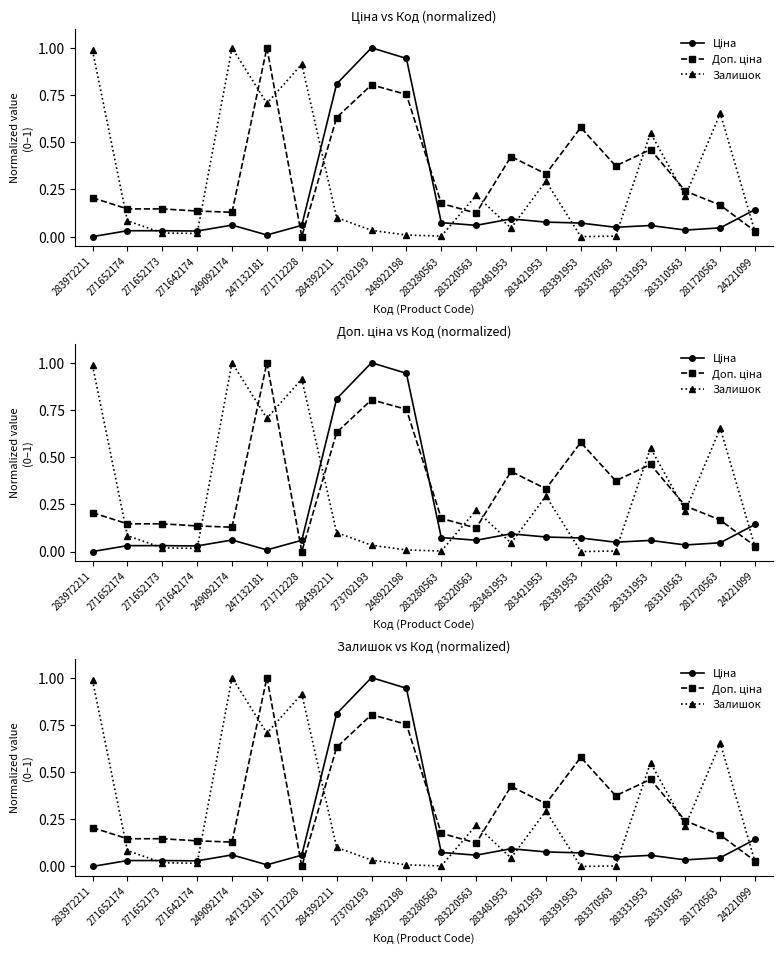

Where is the first local minimum for Ціна?

271642174